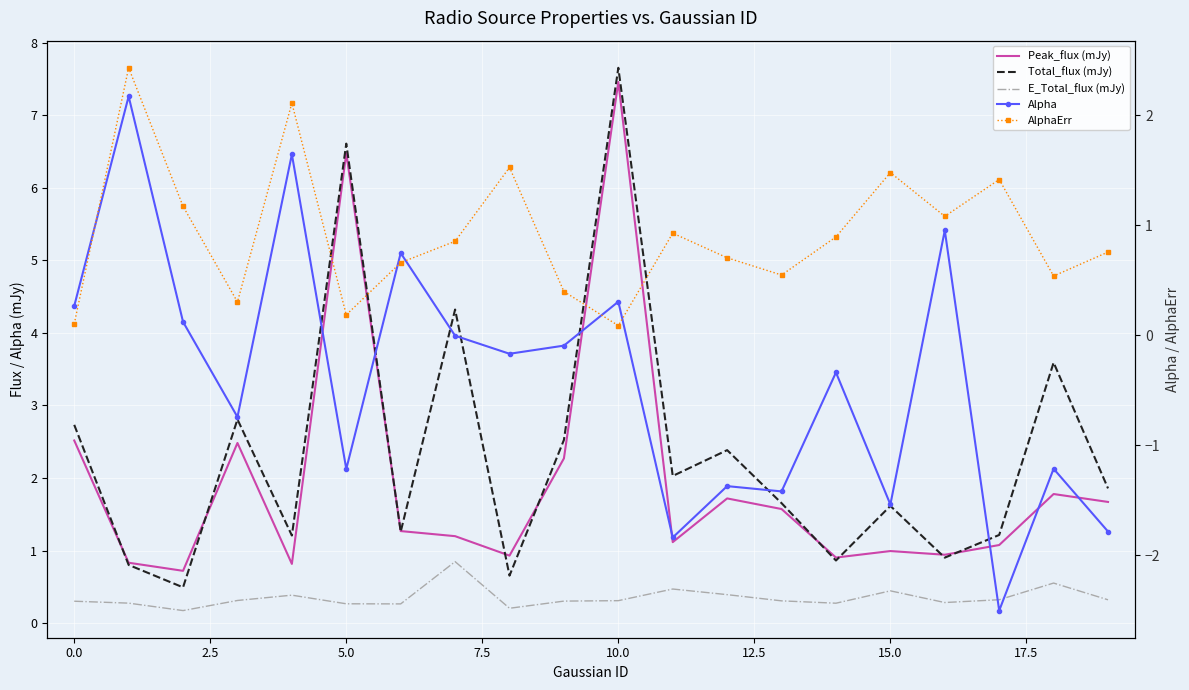

What is the value of the Peak_flux (mJy) point at the 3rd from the left?

0.7